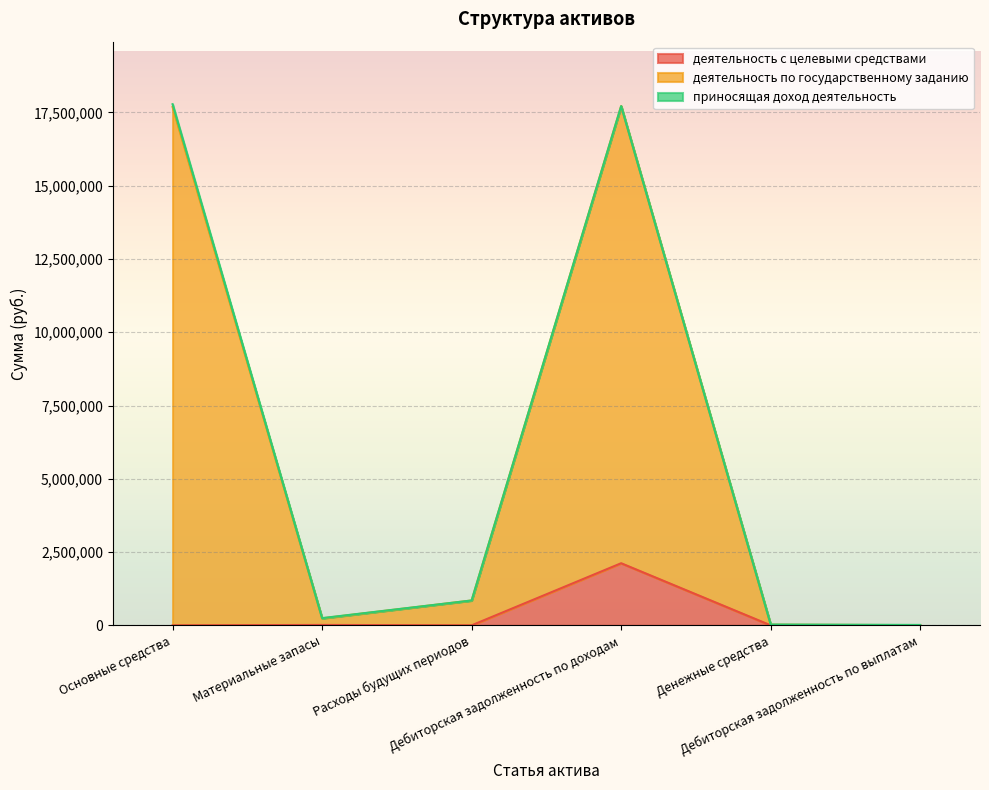

What is the maximum value for деятельность с целевыми средствами?

2118512.0